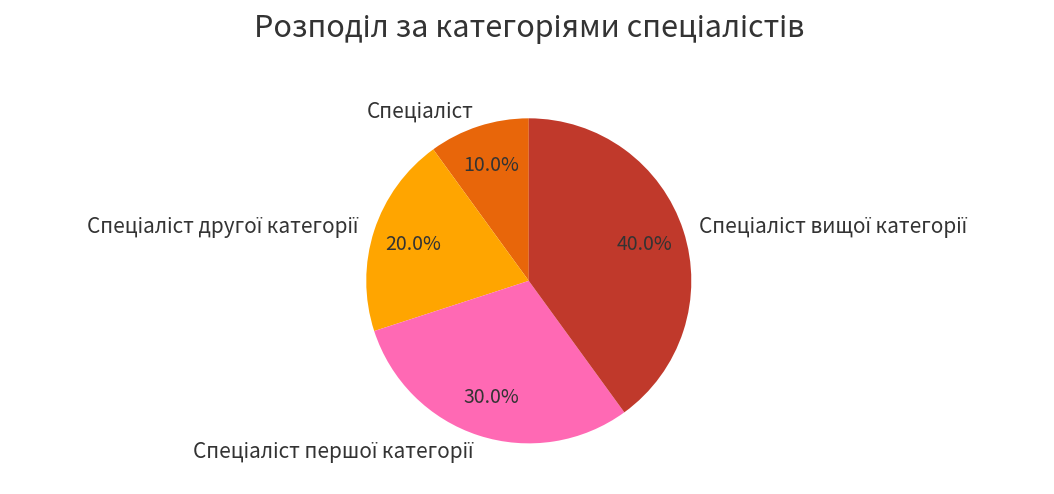

Is there any slice that represents more than half of the pie?

No